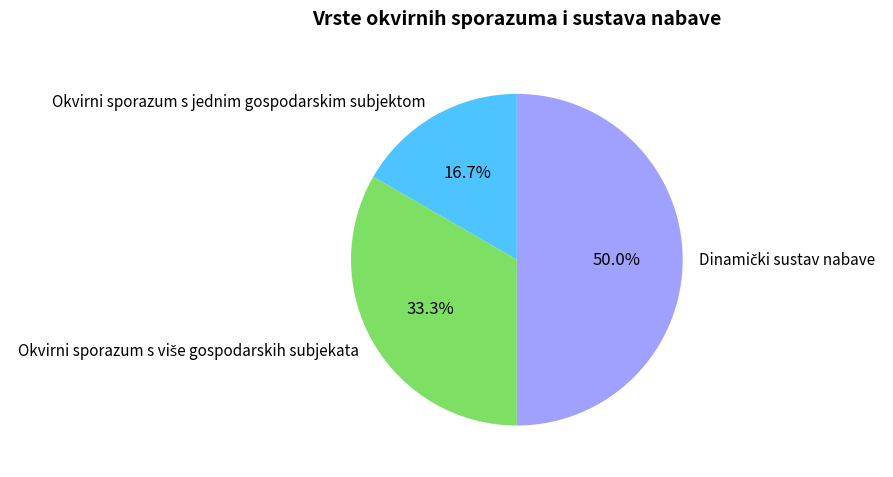

What percentage is NOT represented by Okvirni sporazum s jednim gospodarskim subjektom?

83.3%